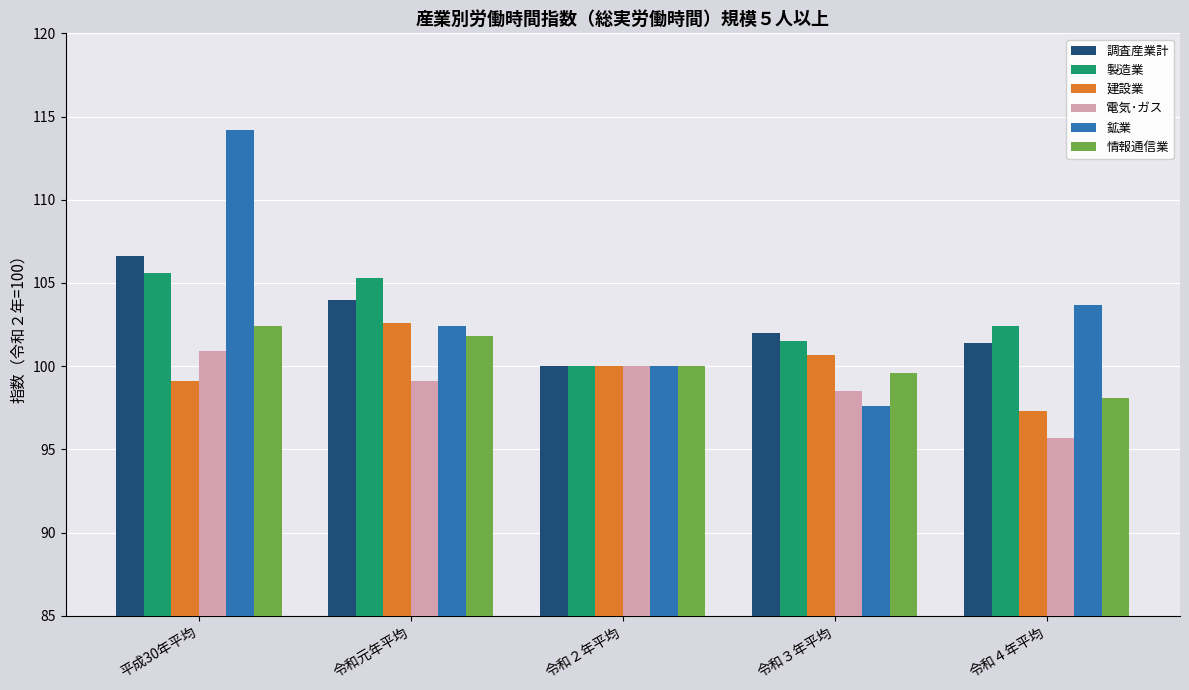

What is the difference between the maximum and minimum values in the 製造業 series?

5.6